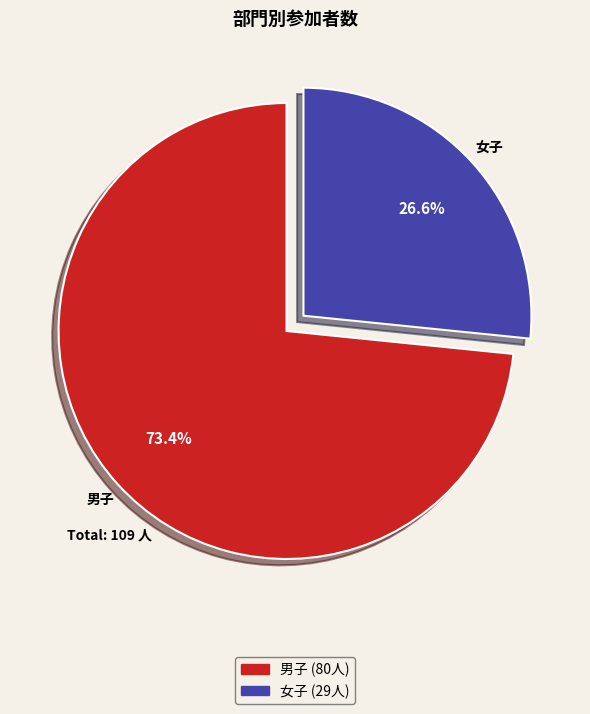

To the nearest percent, what is the difference between the 男子 and 女子 slice percentages?

47%